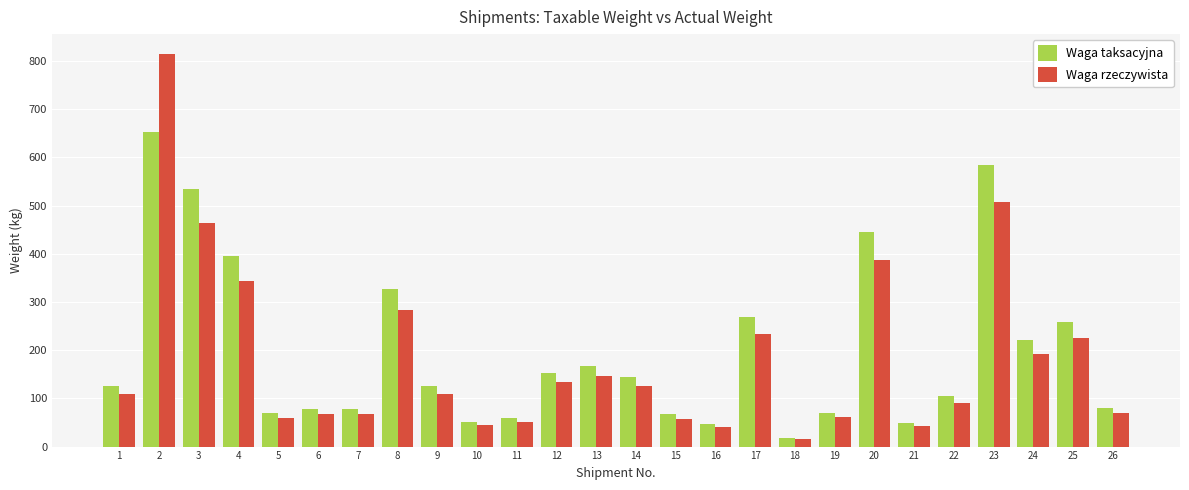

The value of Waga rzeczywista at 17 is 234.0. True or false?

True